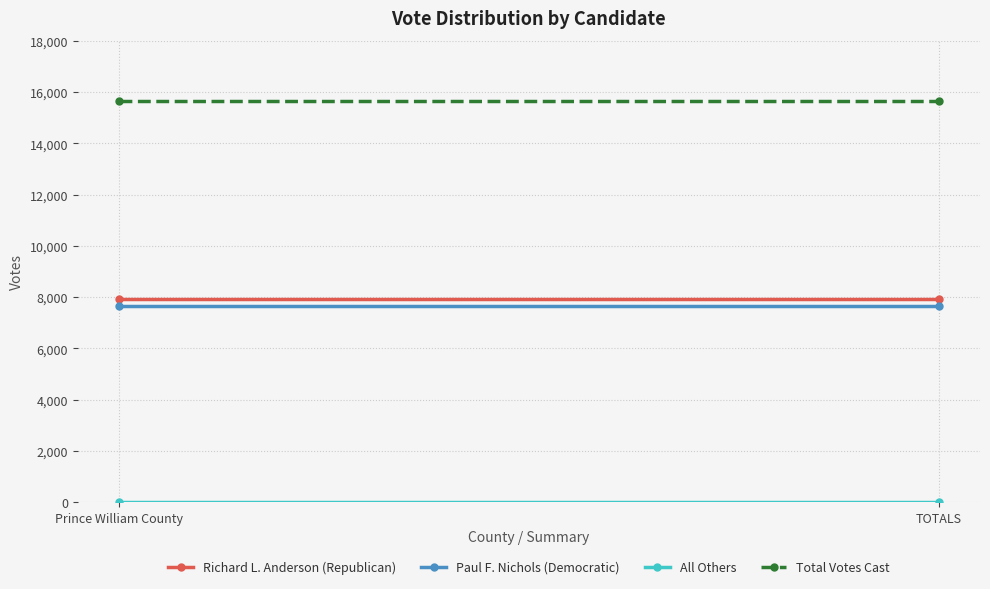

What is the total value across all series at Prince William County?

31272